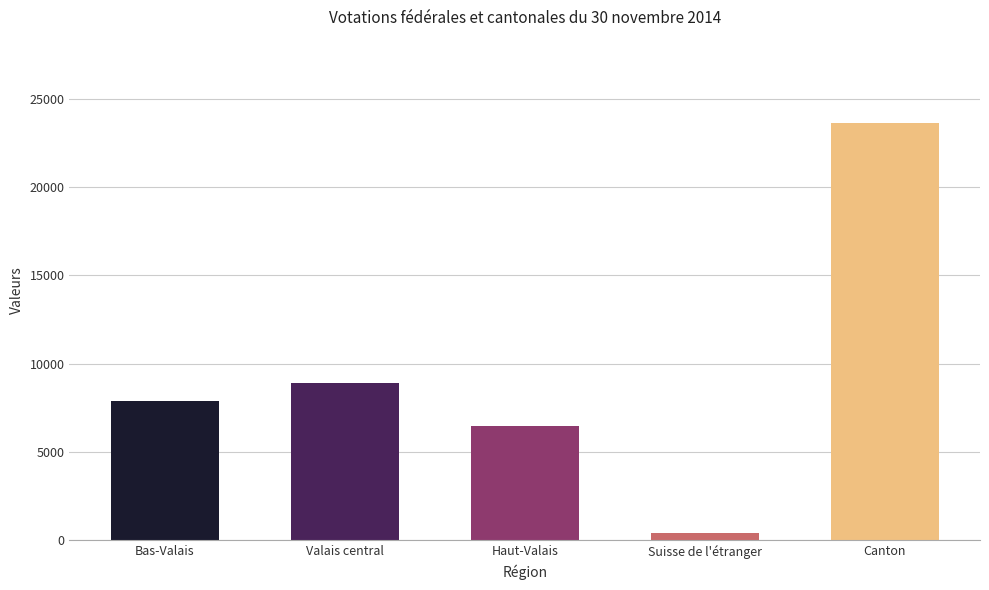

What is the sum of the values at Haut-Valais and Suisse de l'étranger?

6869